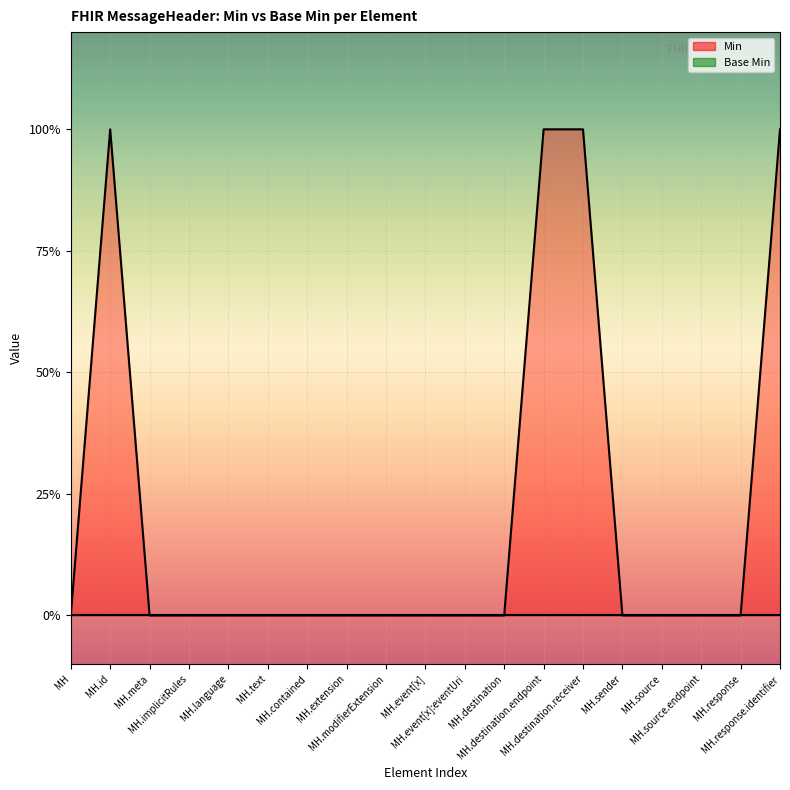

What is the difference between the second highest and second lowest values?

1